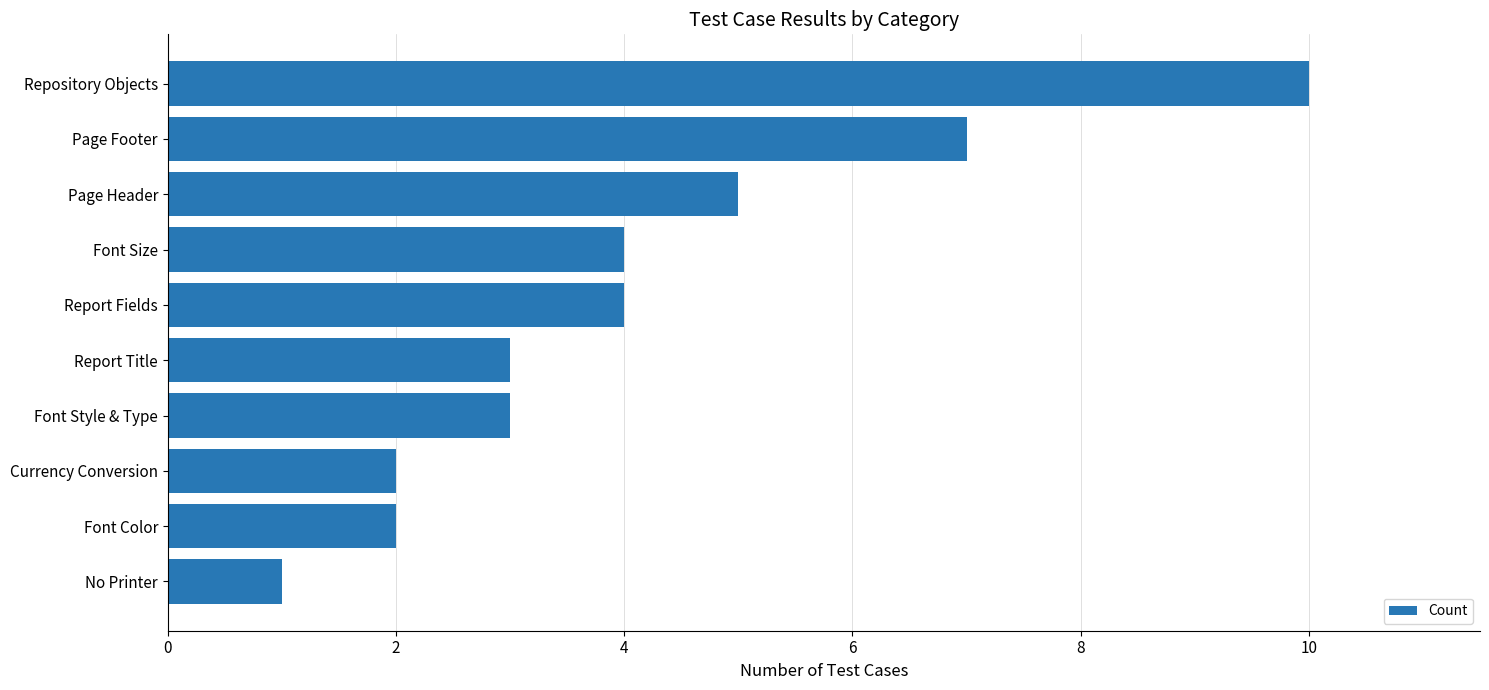

Reading bottom to top, what are all the values shown in this chart?

No Printer=1	Font Color=2	Currency Conversion=2	Font Style & Type=3	Report Title=3	Report Fields=4	Font Size=4	Page Header=5	Page Footer=7	Repository Objects=10